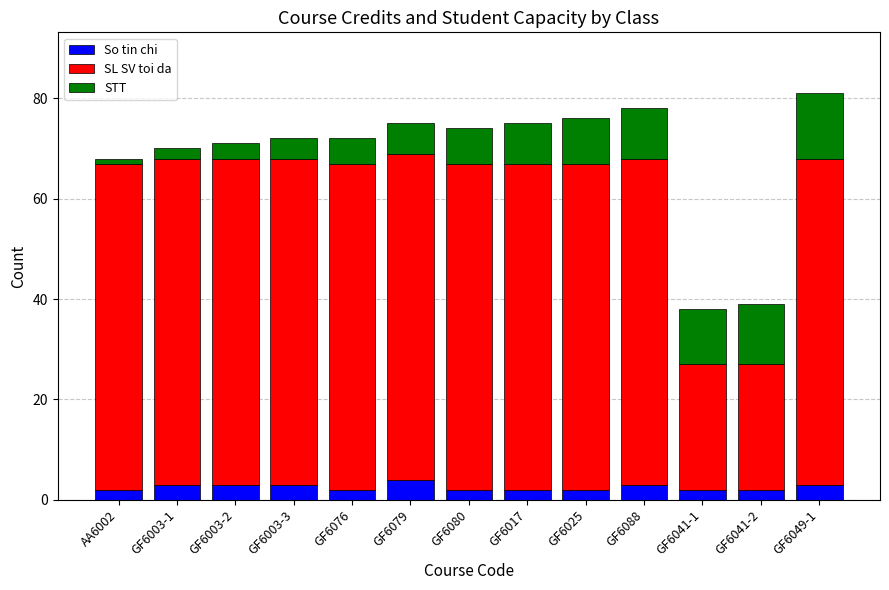

What is the highest value of the So tin chi series?

4